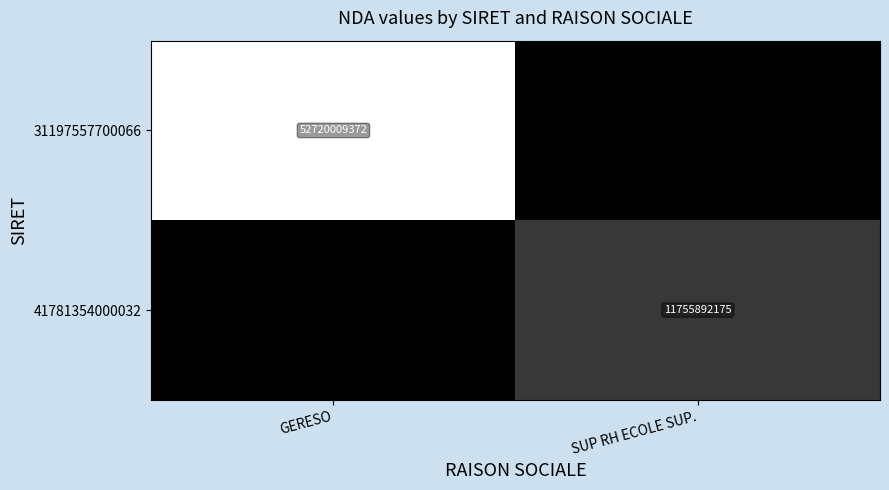

The value of 31197557700066 at GERESO is 52720009372. True or false?

True